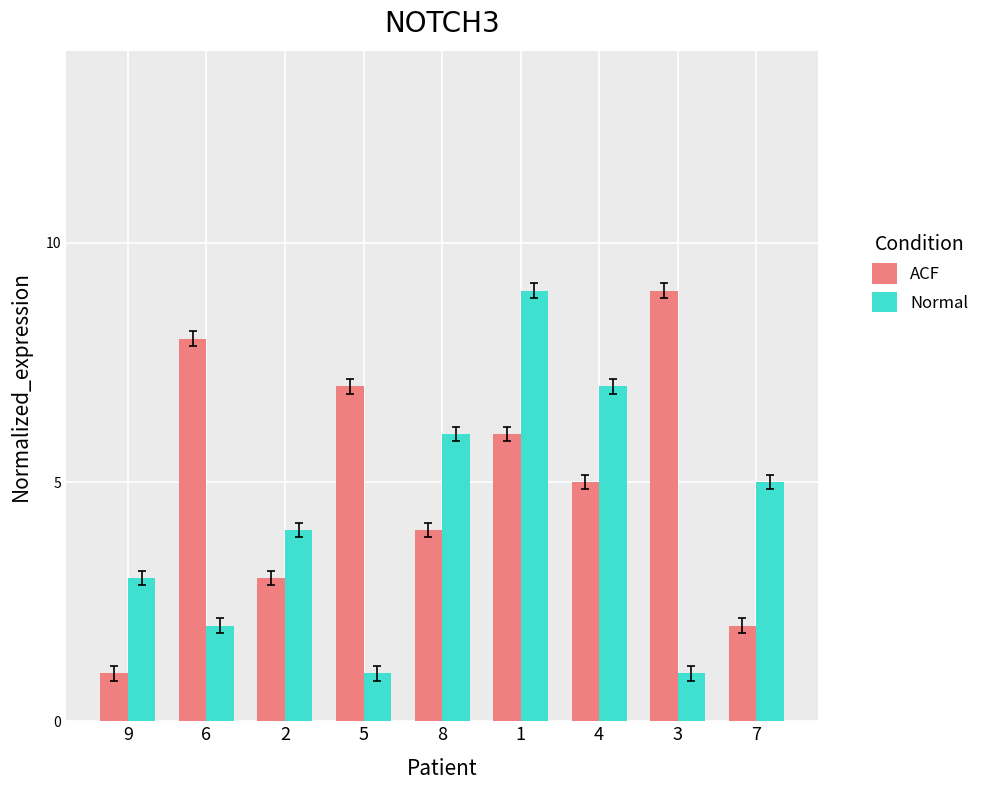

Is it true that ACF equals 6 at 1?

True